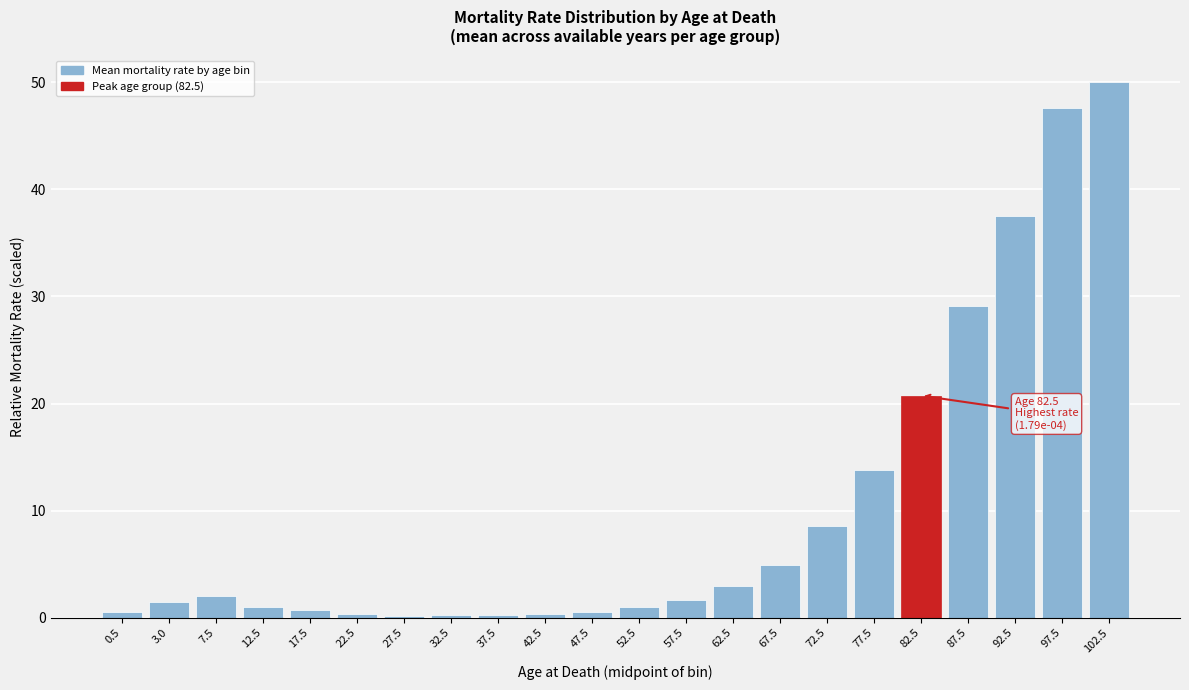

What is the label of the 9th bar from the left?

37.5